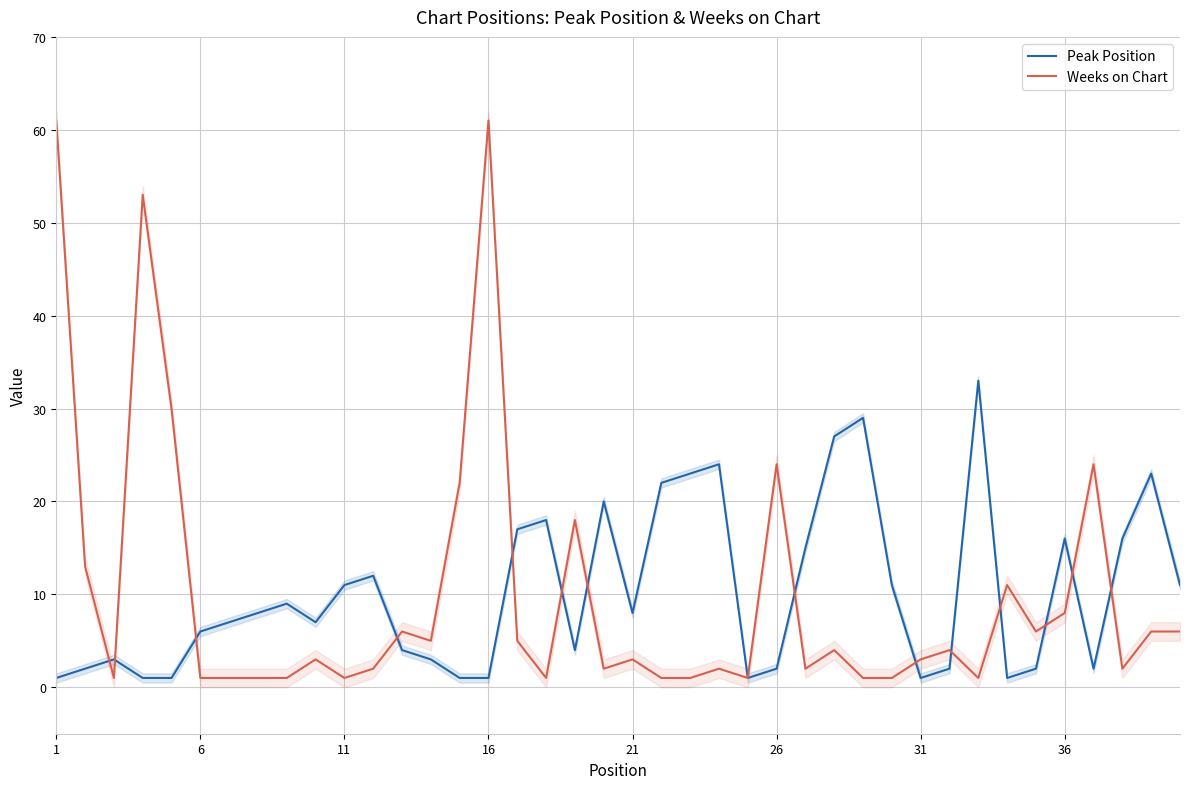

What is the sum of all Peak Position values?

405